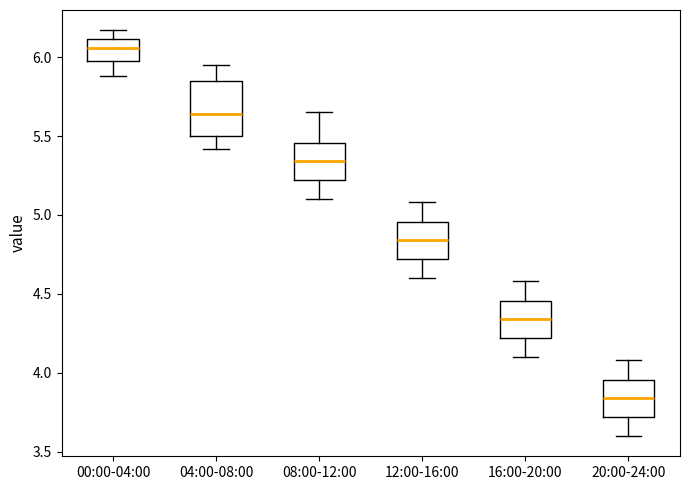

Which box has the highest median line?

00:00-04:00